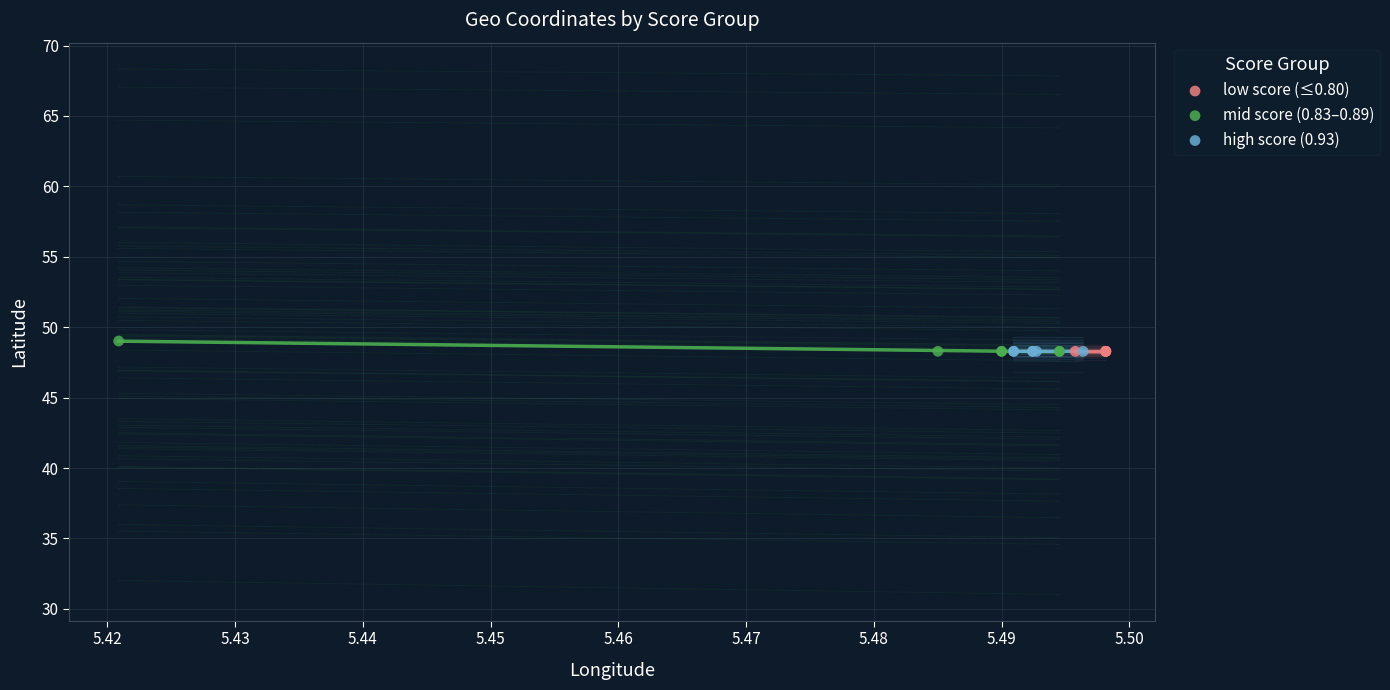

What are all the series names shown in the legend?

low score (≤0.80), mid score (0.83–0.89), high score (0.93)